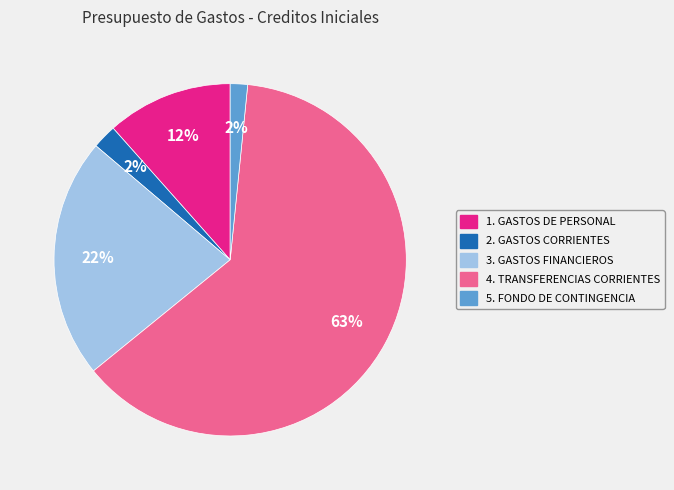

Is there any slice that represents more than half of the pie?

Yes